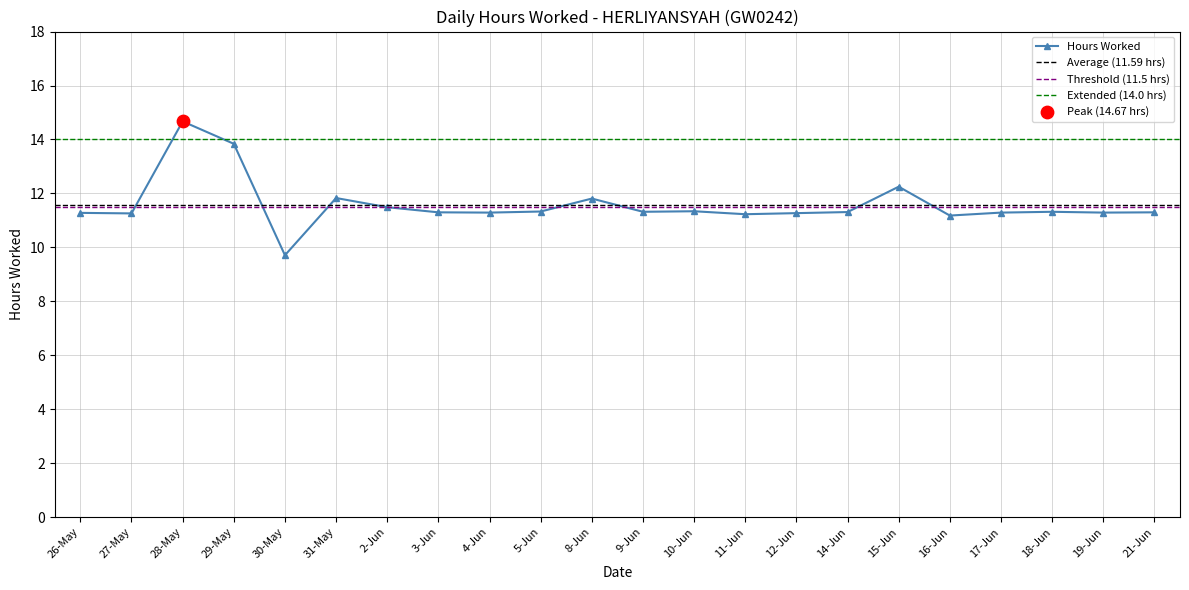

What is the change in value from 9-Jun to 11-Jun?

-0.1